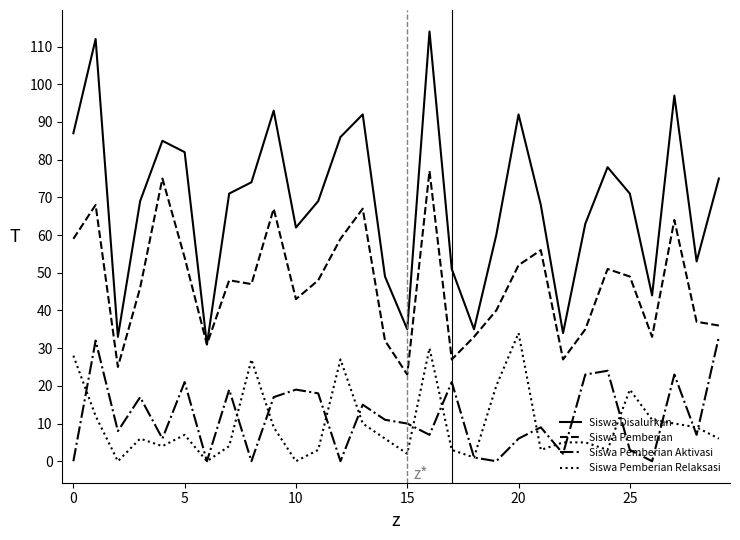

Count the number of categories in the chart.

30